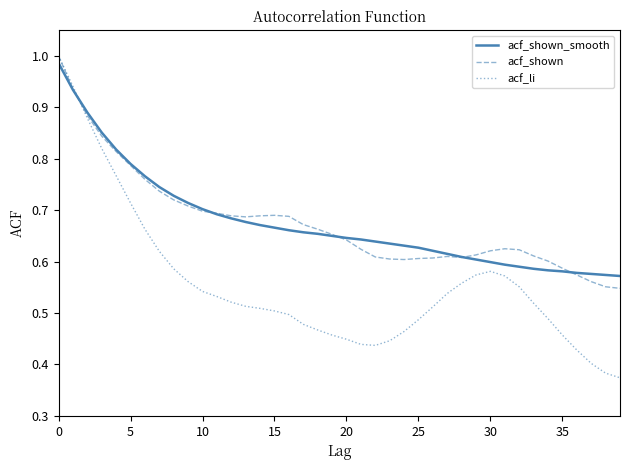

Which series has the largest range (max minus min)?

acf_li